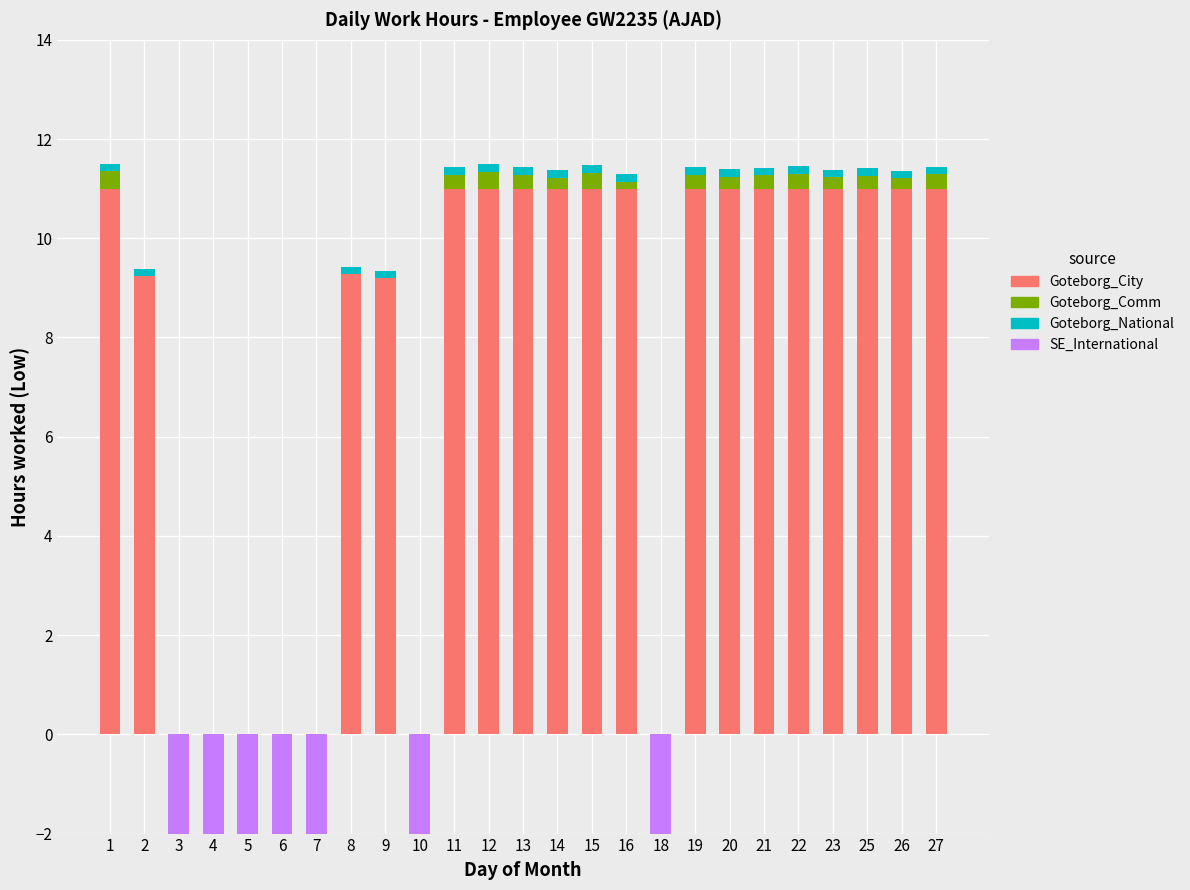

What is the value of the Goteborg_National bar at the 20th from the left?

0.2